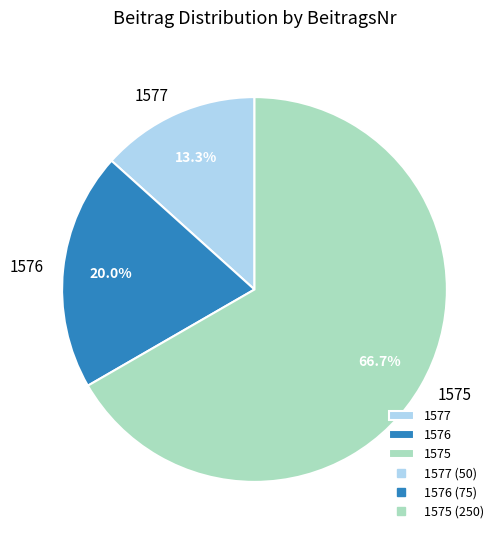

Which slice is the smallest?

1577